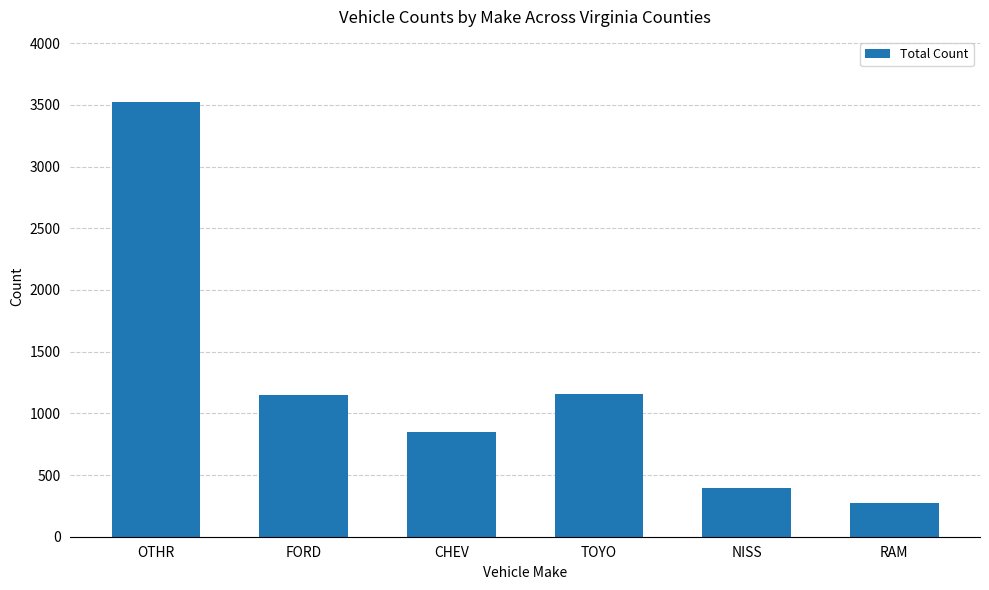

Which category has the highest value across all series?

OTHR